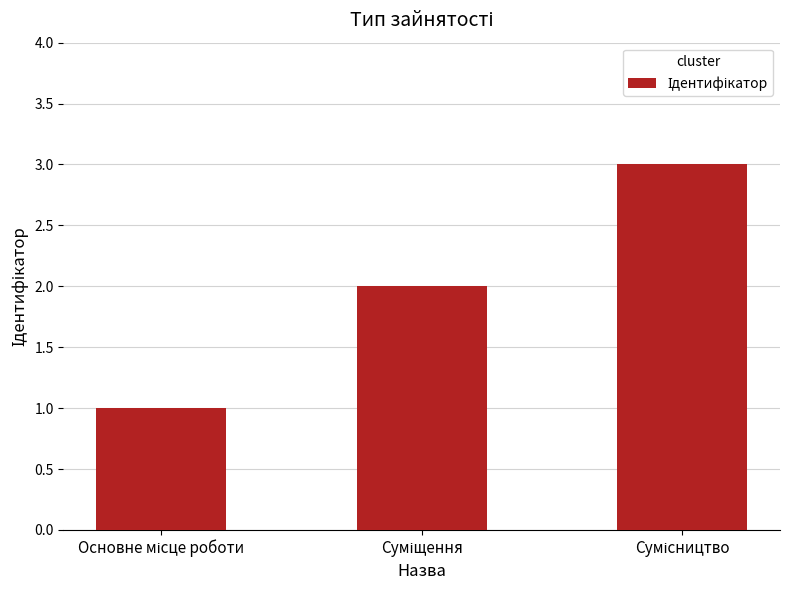

What is the value of the 3rd bar from the left?

3